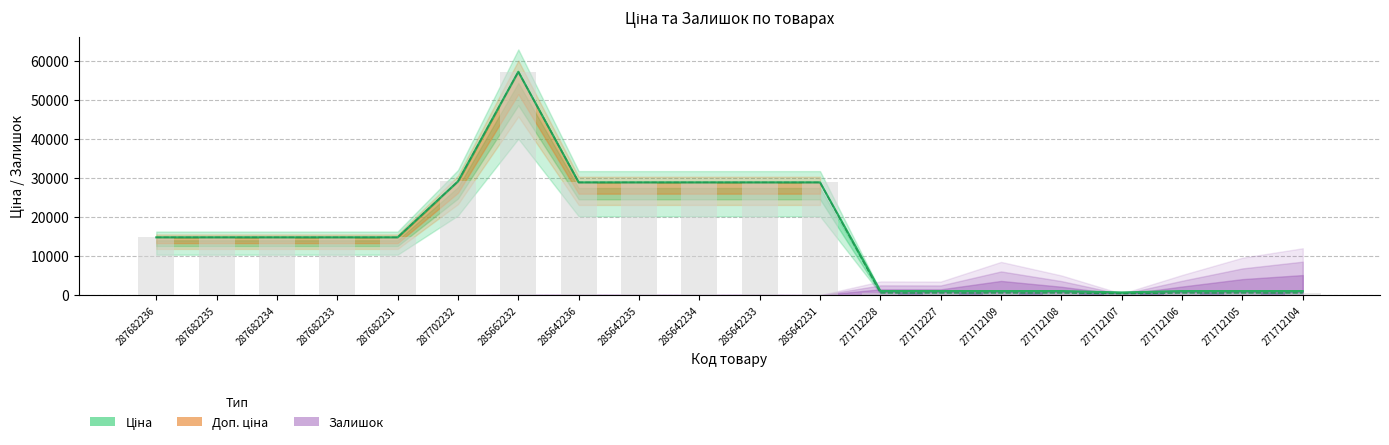

Is the value of Ціна at 271712228 greater than the value of Доп. ціна at 287682234?

No